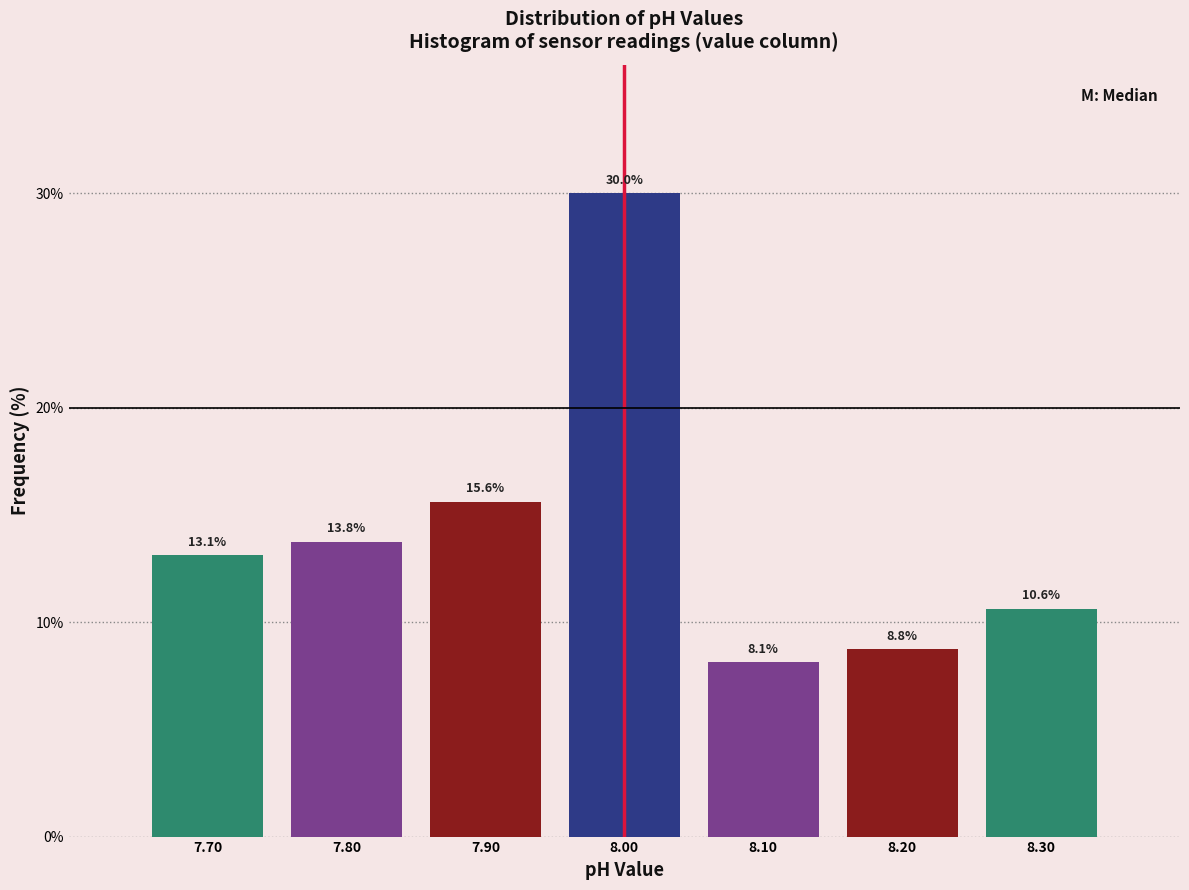

What is the height of the bar covering 8.25 to 8.35 on the x-axis?

10.6